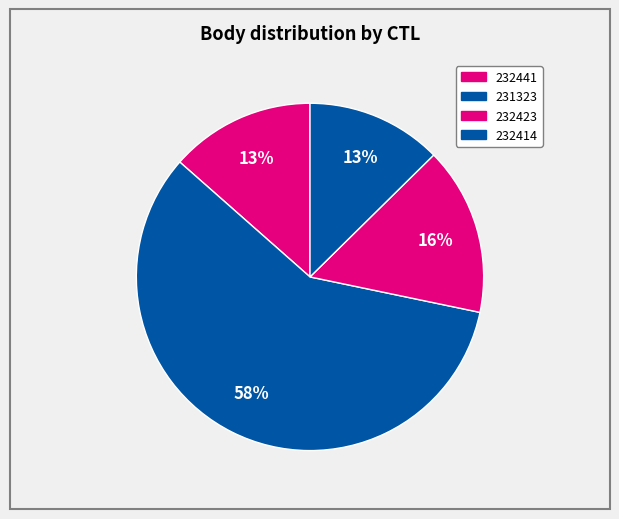

What percentage is the 232423 slice, to the nearest percent?

16%